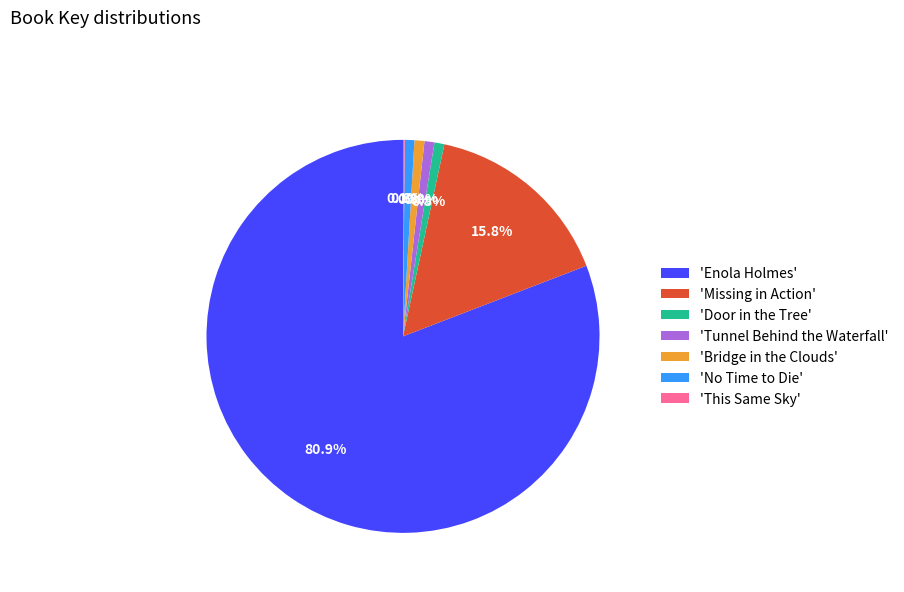

Is the sum of 'Door in the Tree' and 'Missing in Action' greater than half?

No